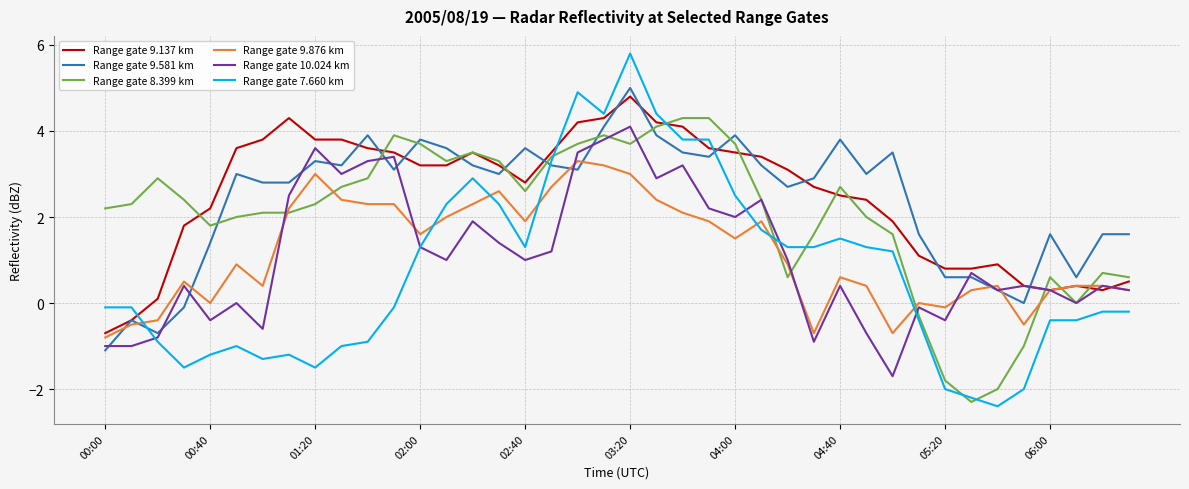

Which series ends up on top after the final intersection of Range gate 9.876 km and Range gate 9.581 km?

Range gate 9.581 km